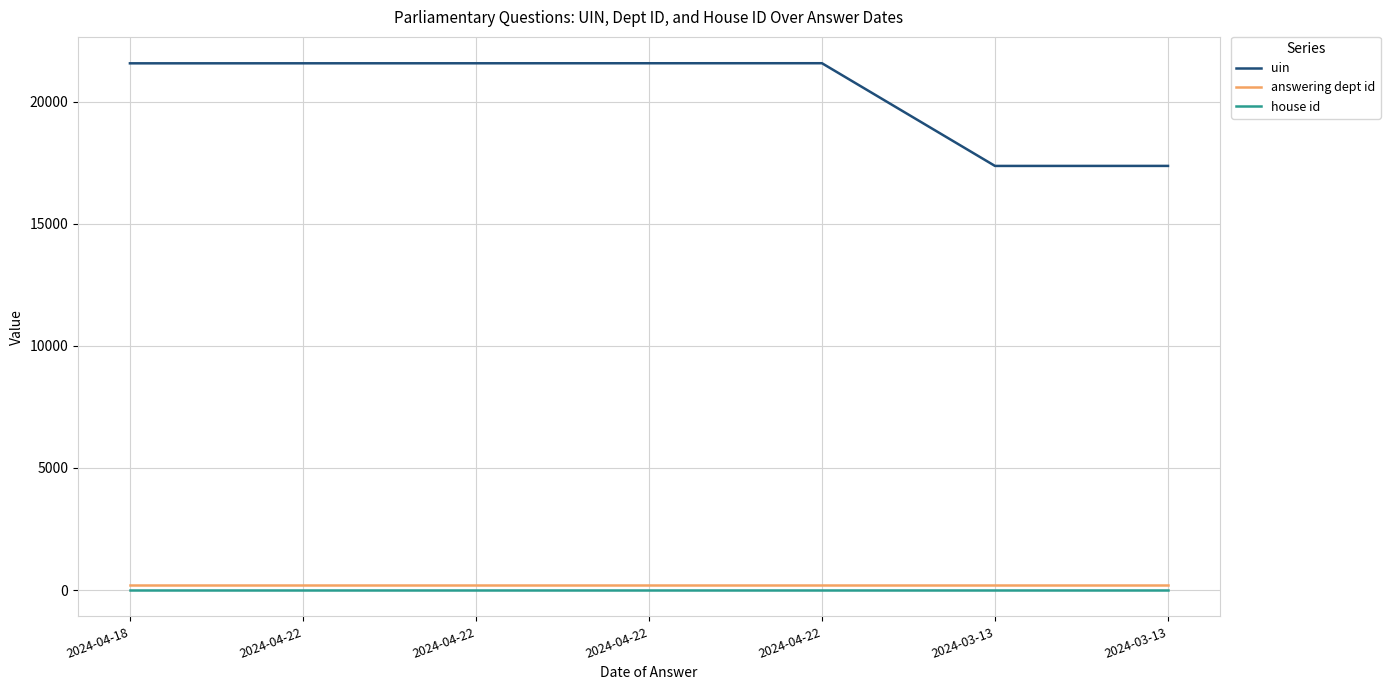

At which label does answering dept id reach its peak?

2024-04-18